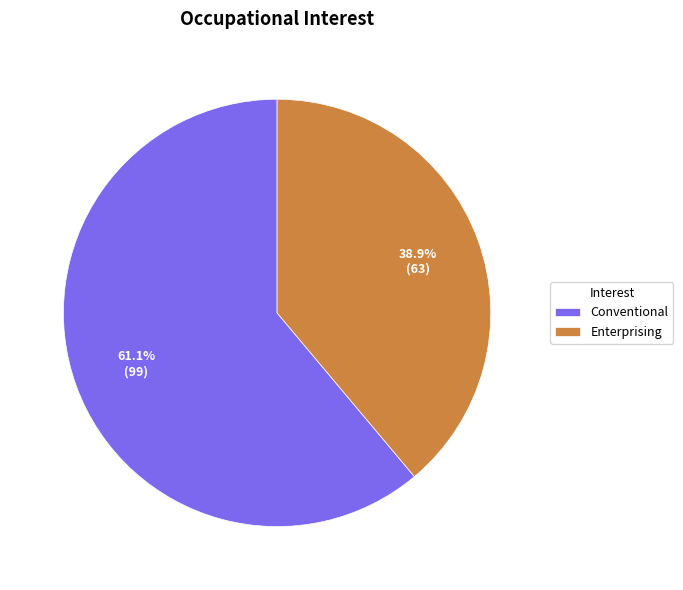

To the nearest percent, what portion does Conventional represent?

61%